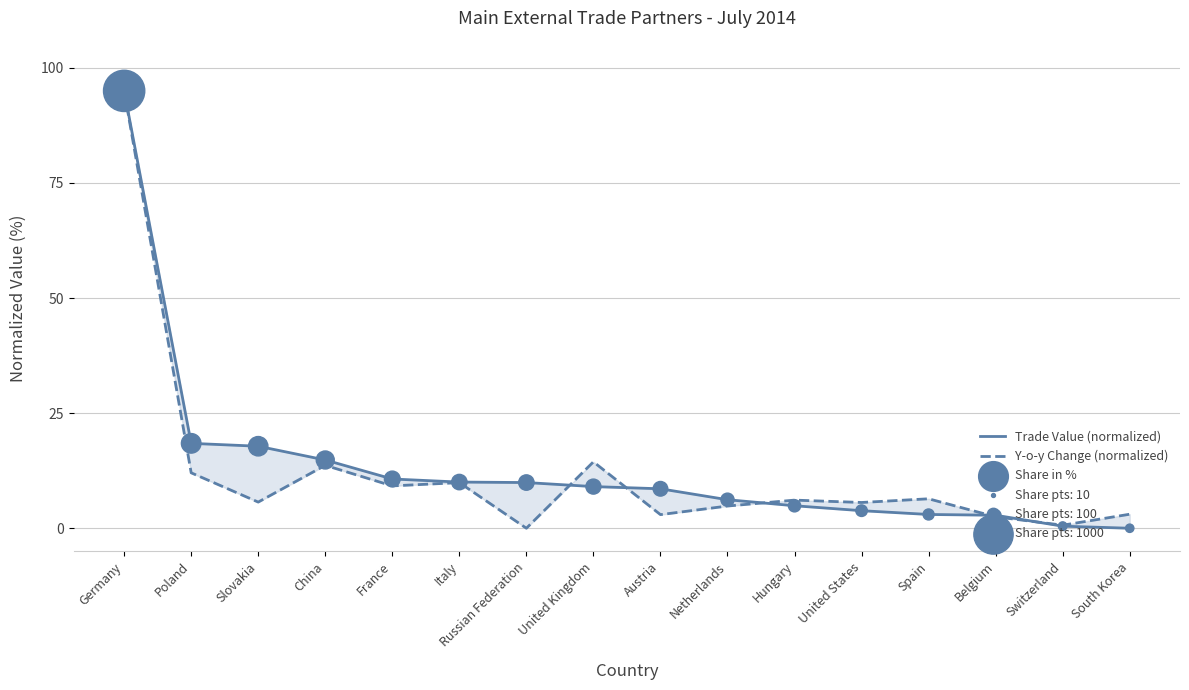

Is the value of Share in % at China greater than the value of Y-o-y Change (normalized) at France?

Yes